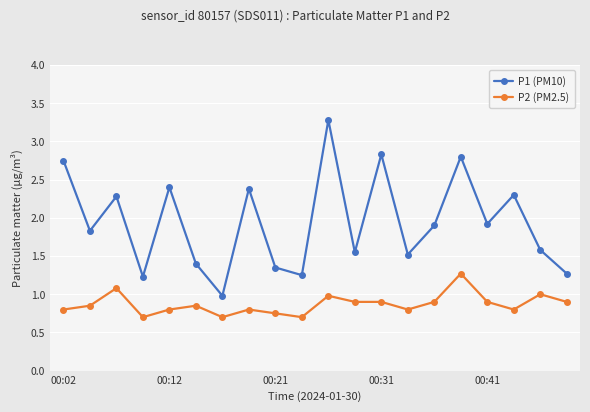

At how many categories does at least one series exceed 2?

8